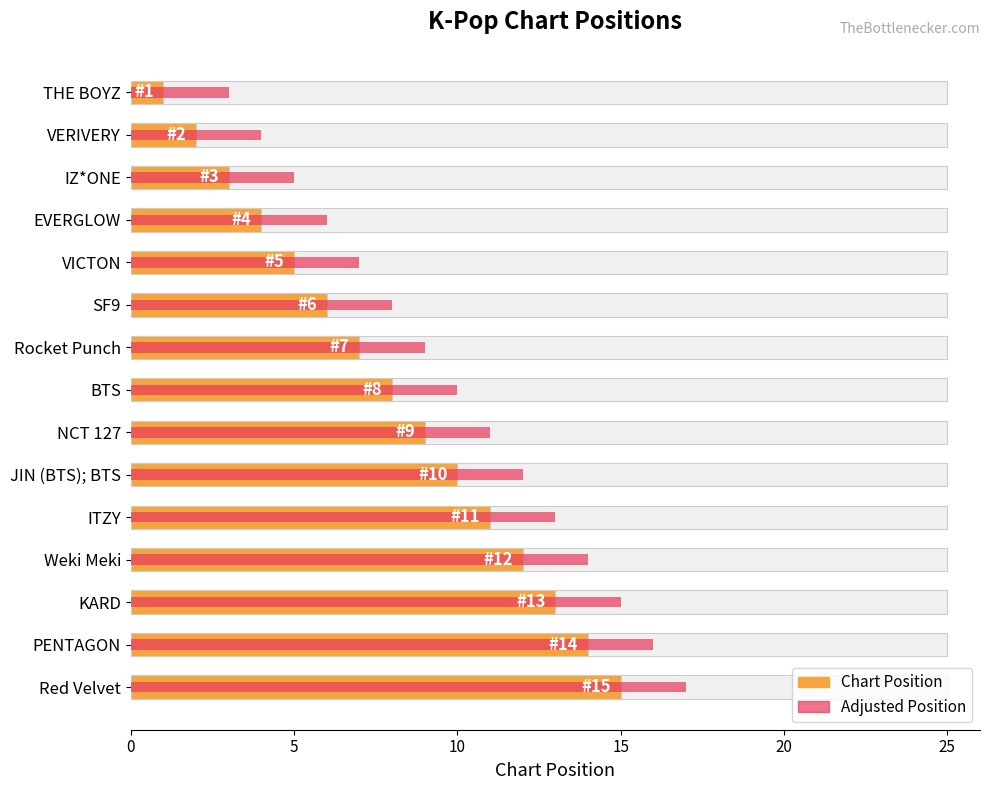

What is the difference between the Adjusted Position values at Red Velvet and ITZY?

4